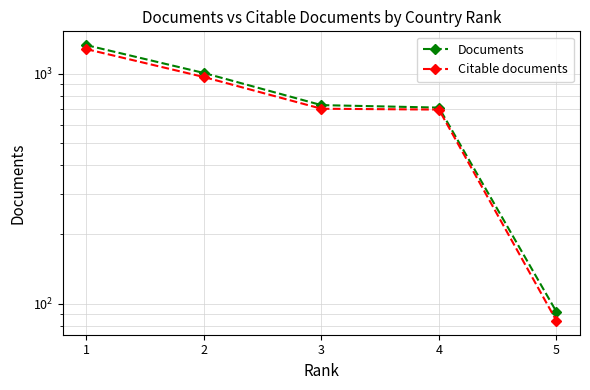

The value of Documents at 2 is 1499. True or false?

False